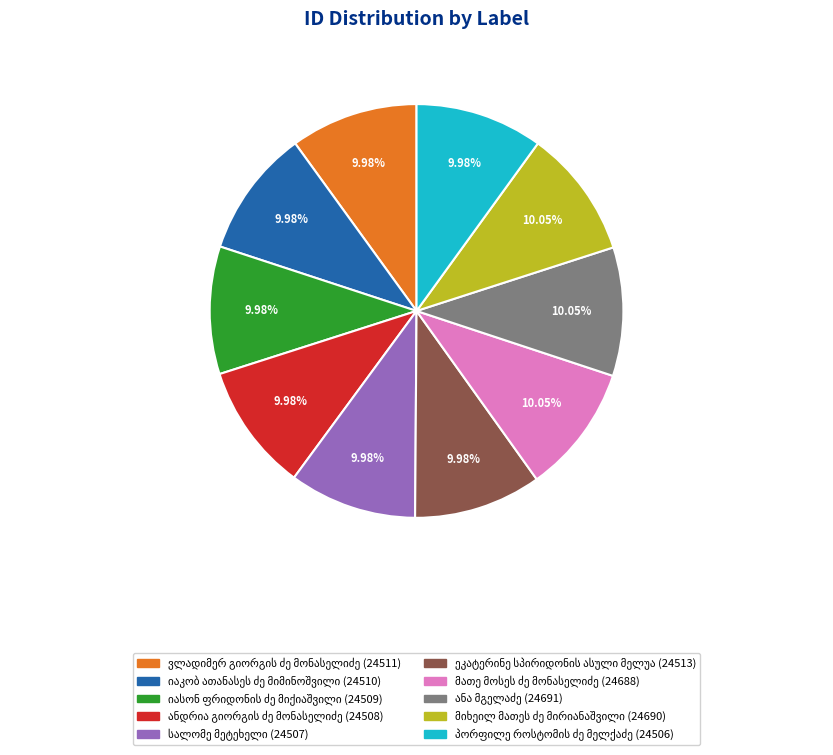

Is there any slice that represents more than half of the pie?

No